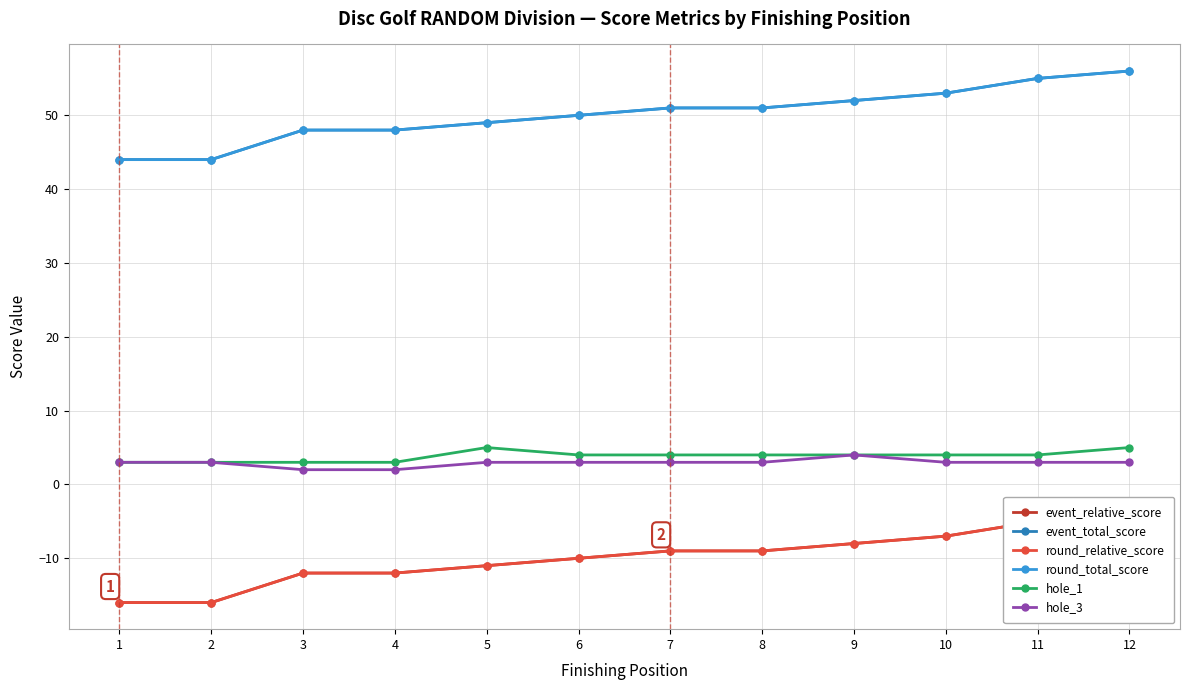

Is it true that hole_3 equals 3 at 11?

True